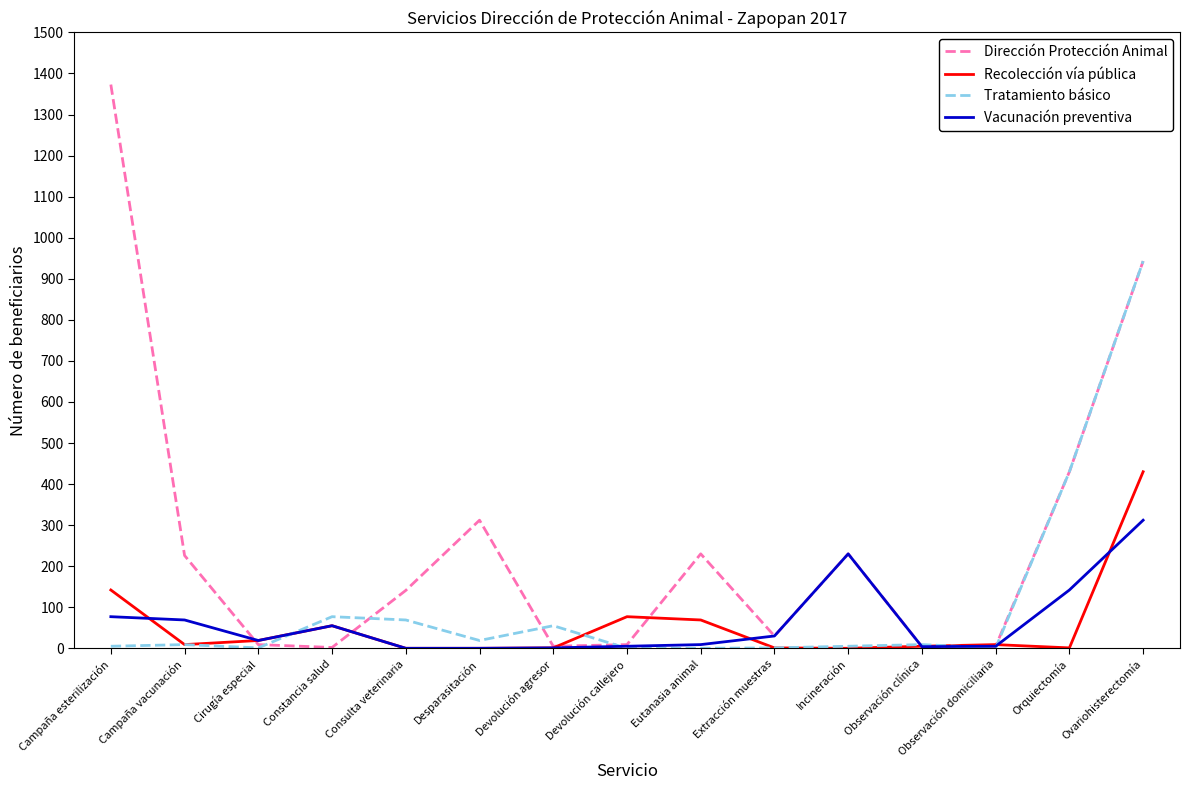

The Recolección vía pública series shows 135 at Devolución callejero. True or false?

False